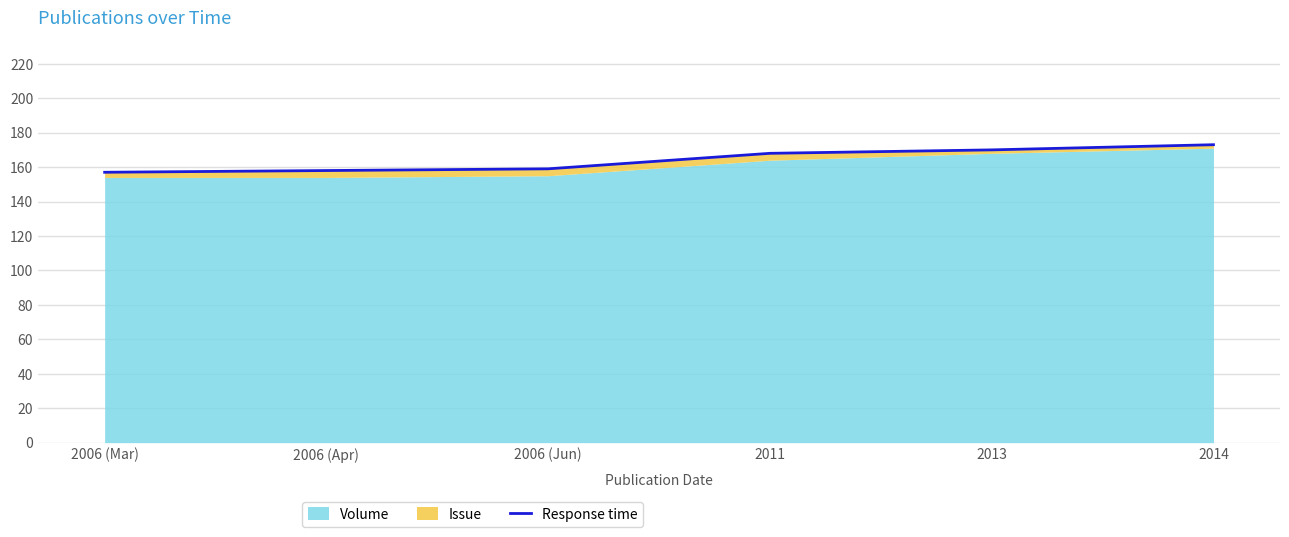

What is the difference between the values at 2006 (Apr) and 2014?

15